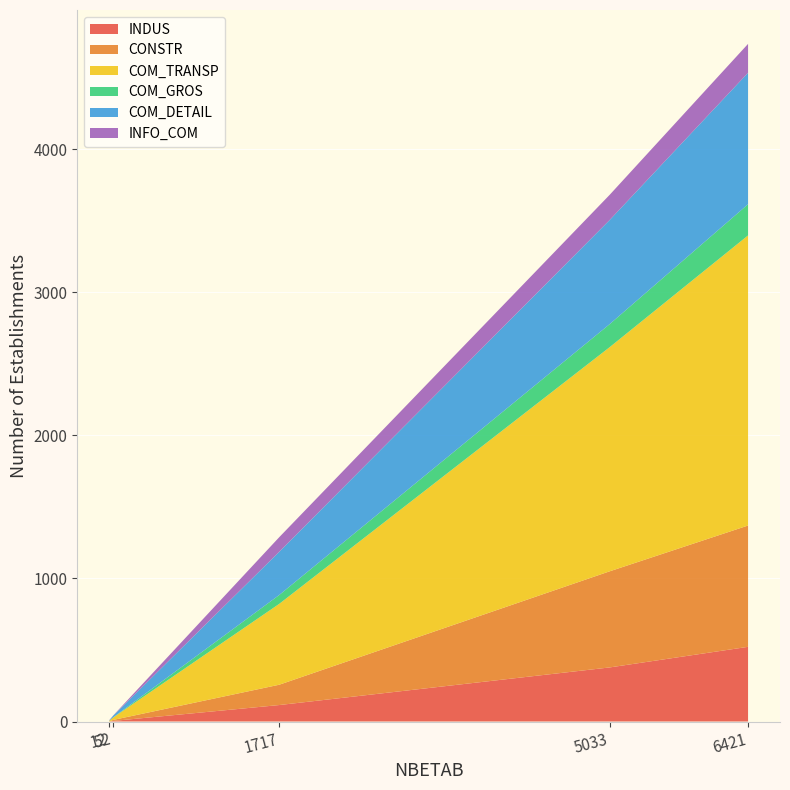

Reading right to left, list all the values displayed in this chart.

INDUS: 522	378	115	4	0
CONSTR: 848	672	142	7	1
COM_TRANSP: 2028	1567	565	17	4
COM_GROS: 218	161	62	1	0
COM_DETAIL: 919	728	302	12	2
INFO_COM: 202	176	102	1	2